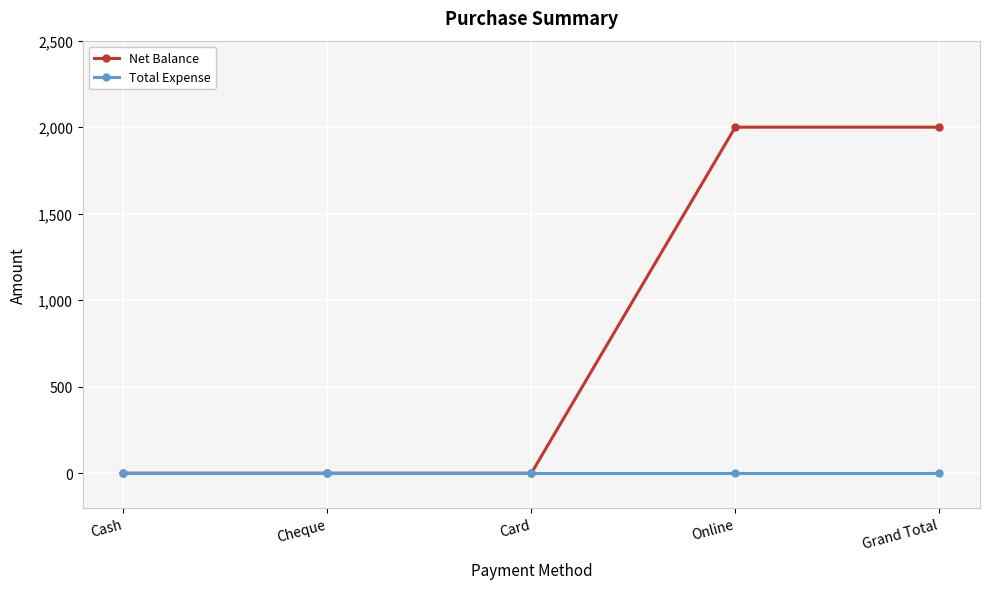

List the series in order of their overall mean, lowest first.

Total Expense, Net Balance